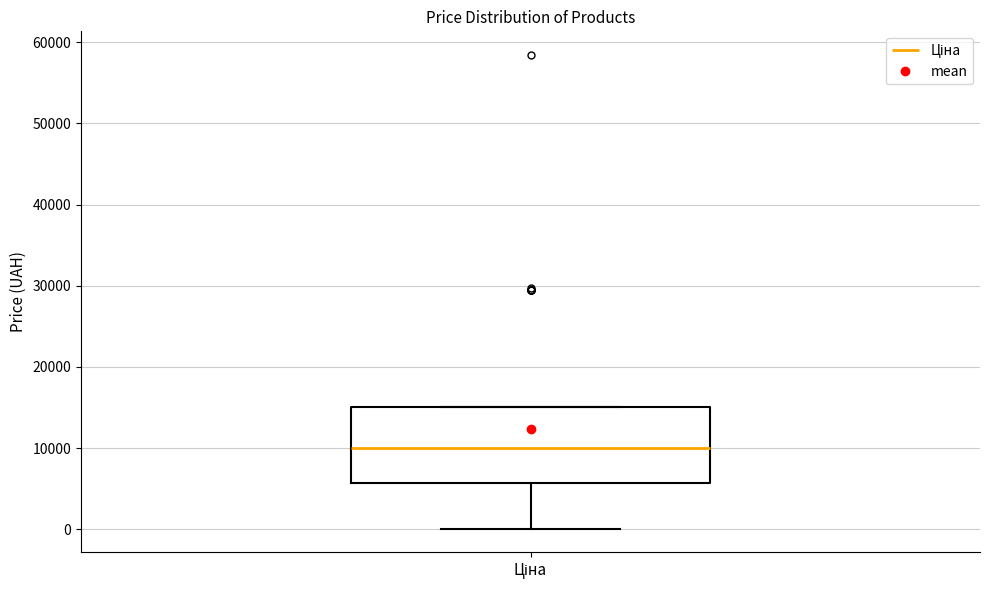

Where is the upper edge of the box for Ціна on the y-axis? The values are not printed on the chart, so give them approximately, as read against the axis.

15000